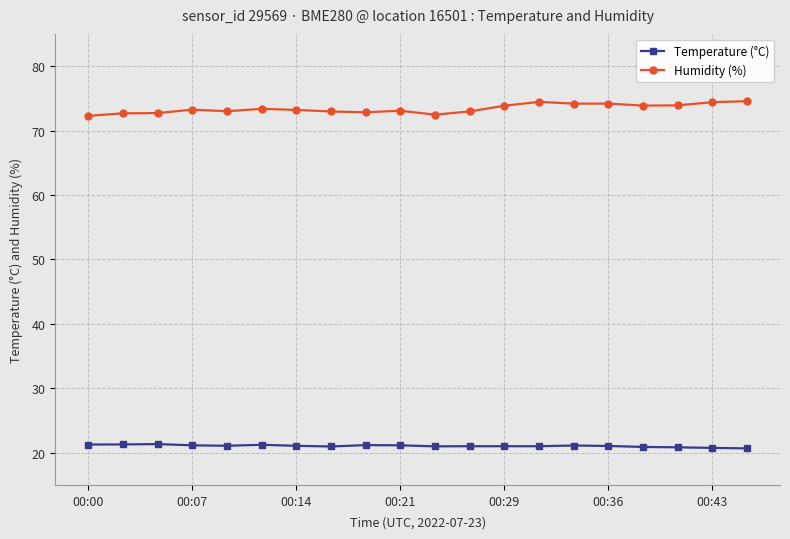

At how many categories does at least one series exceed 26?

20